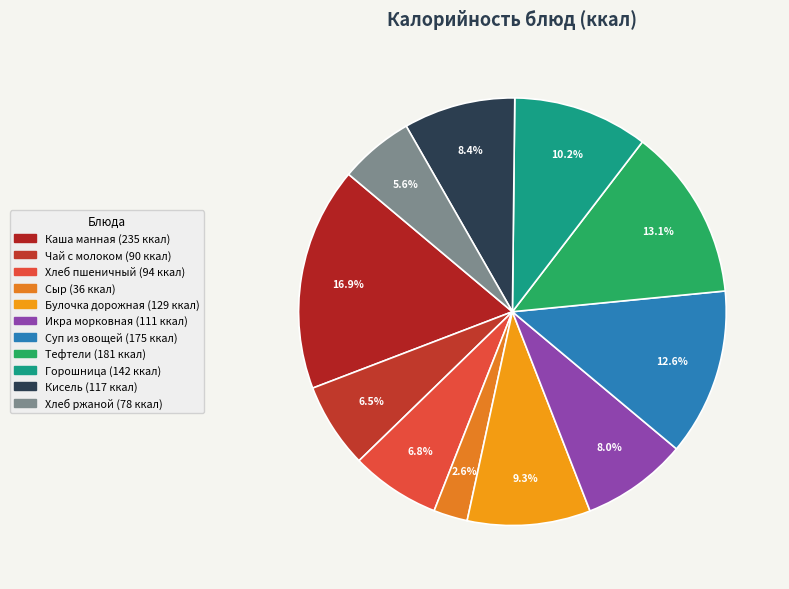

What portion of the pie excludes Тефтели?

86.9%